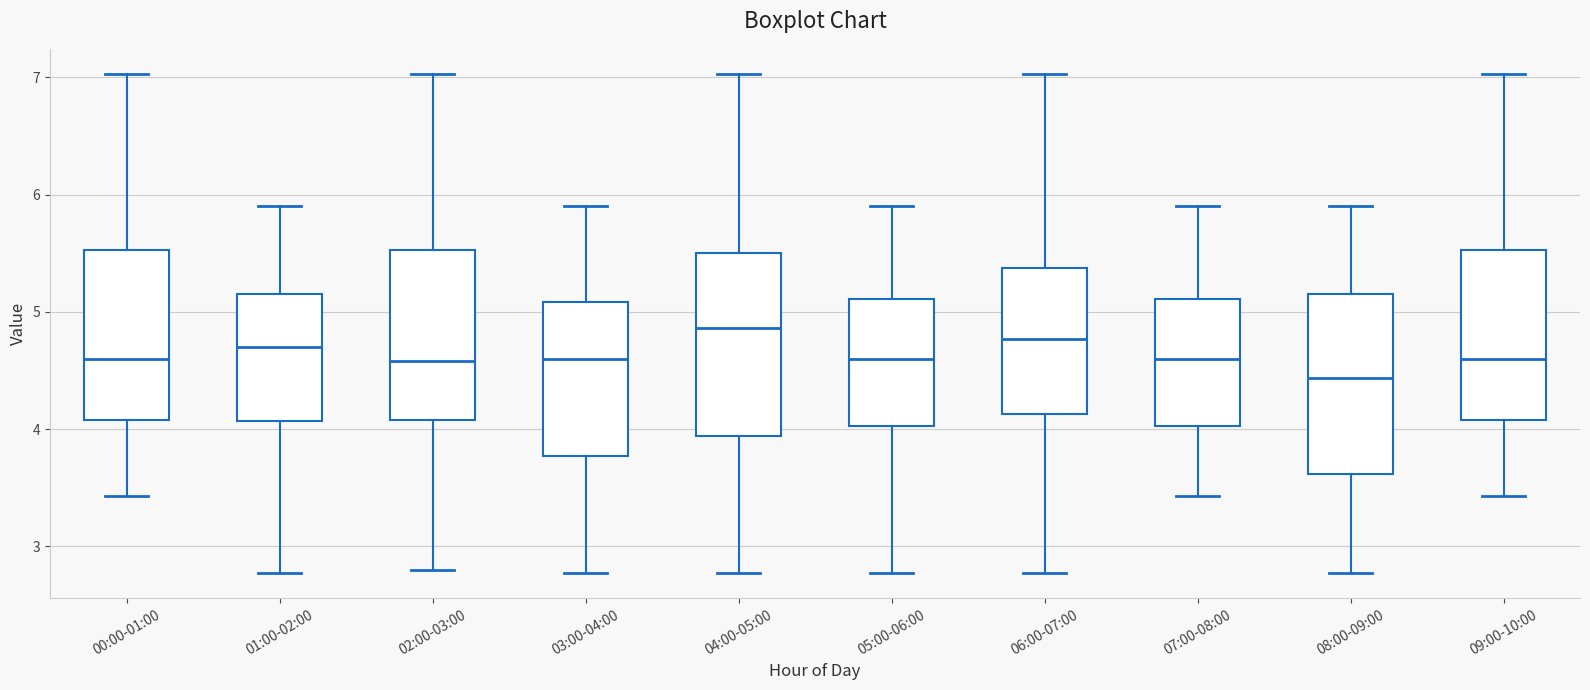

Which box's median line is the lowest?

08:00-09:00